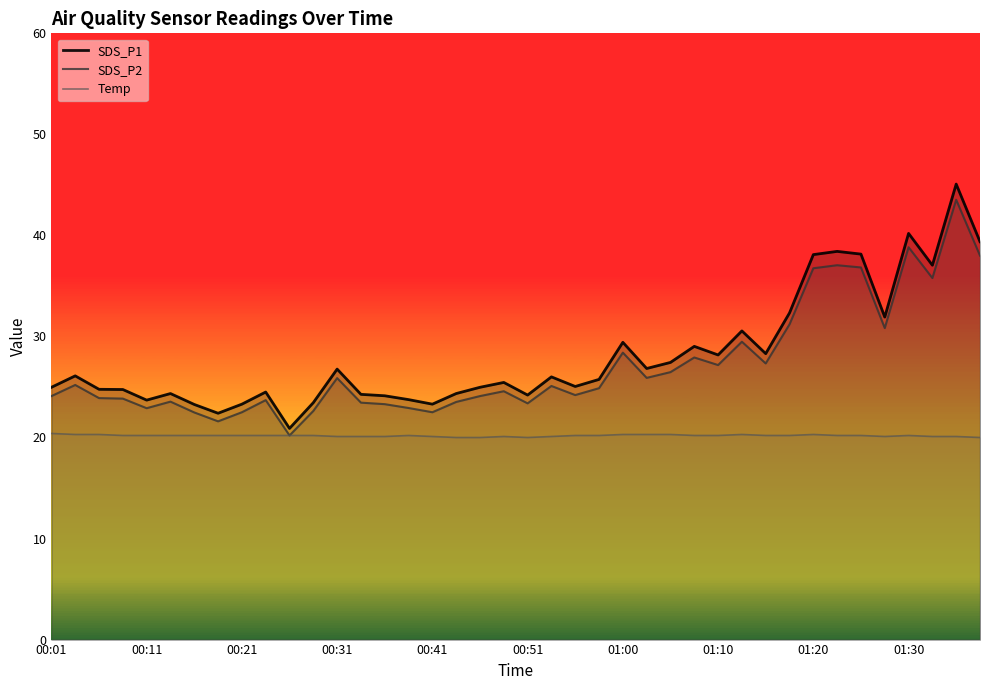

What is the minimum value shown in the chart?

20.0